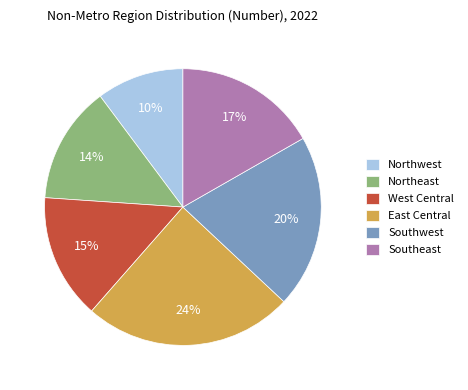

Does Southwest account for over 50% of the chart?

No